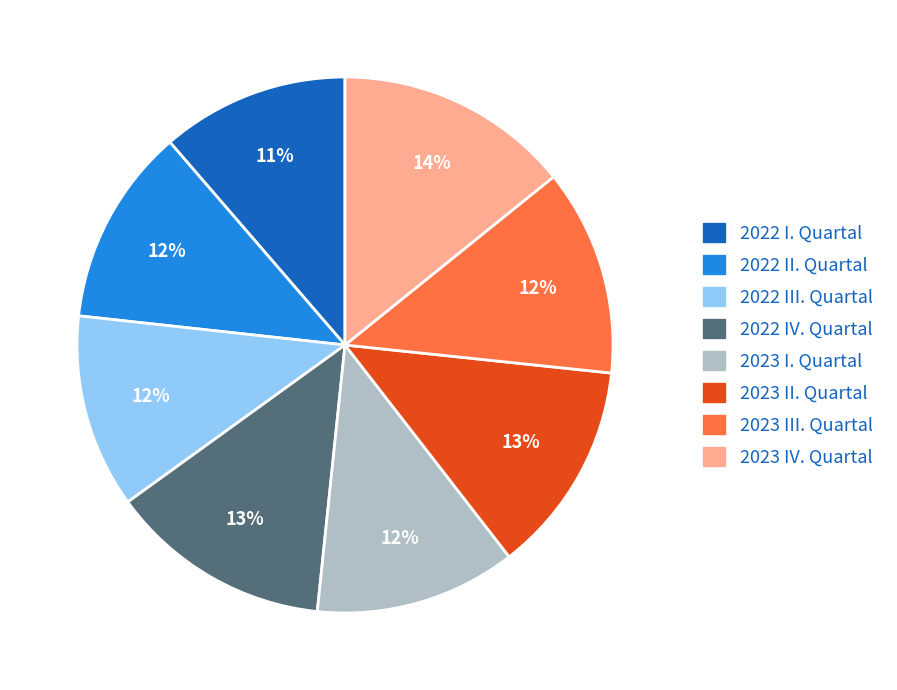

Count the number of slices in the pie.

8